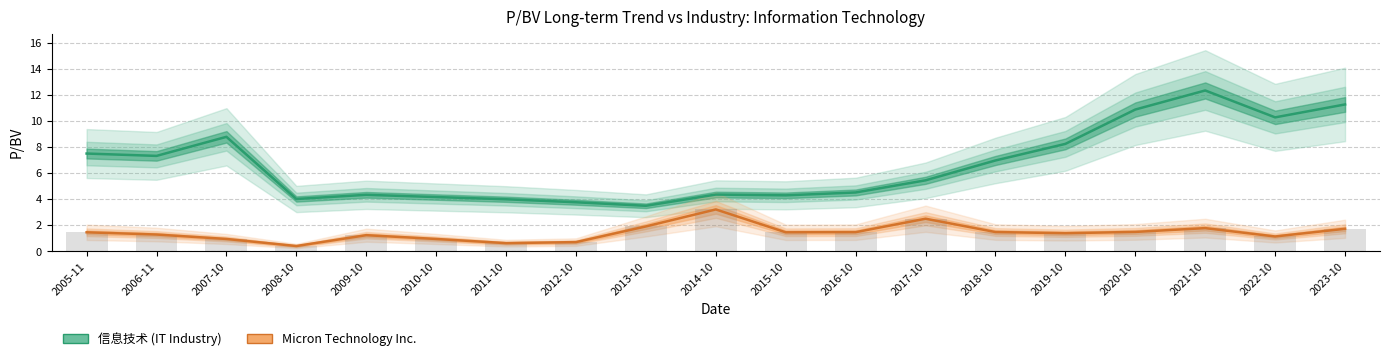

What are all the series names shown in the legend?

信息技术, Micron Technology Inc.